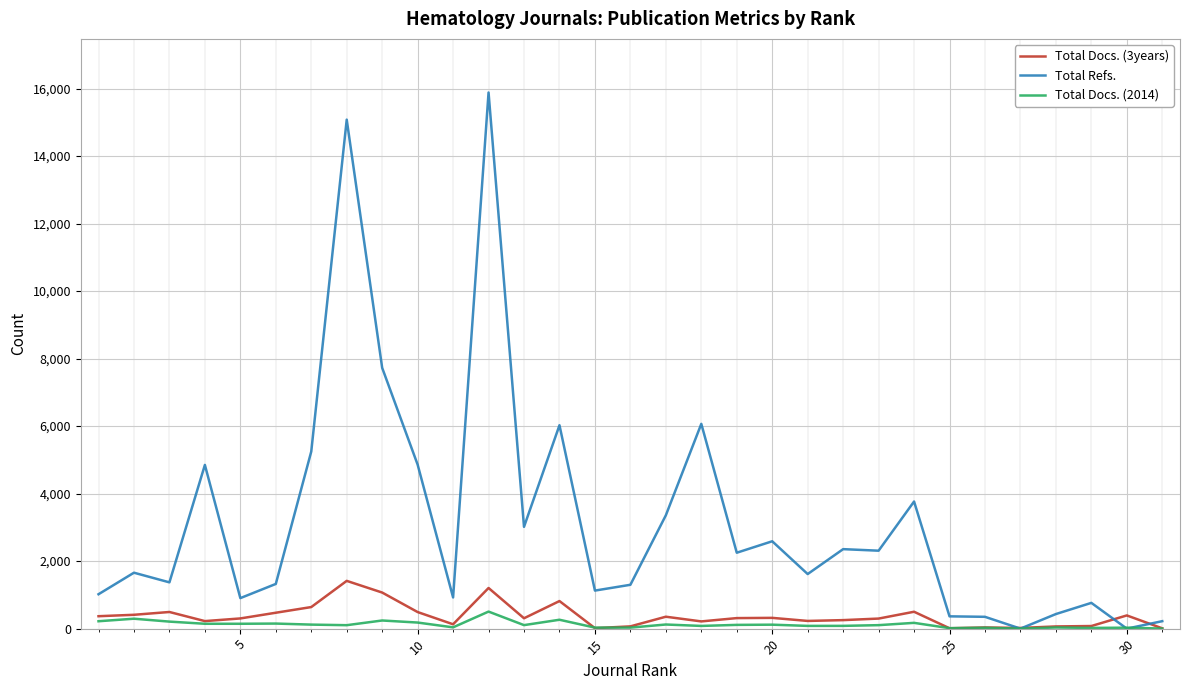

Which series has the largest range (max minus min)?

Total Refs.